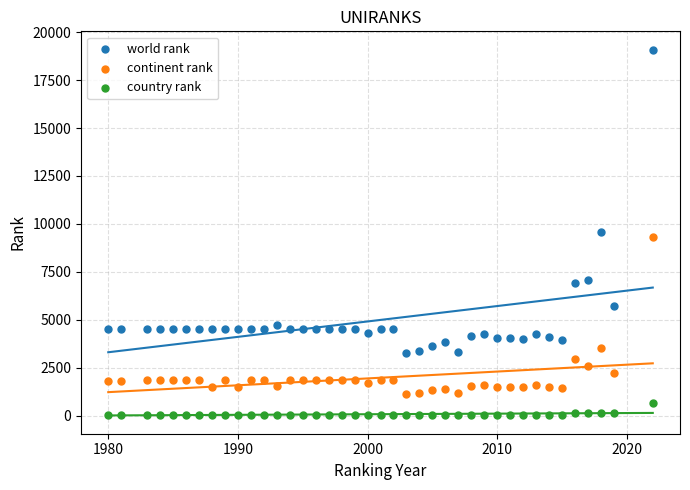

Which series reaches the minimum Y coordinate?

country rank